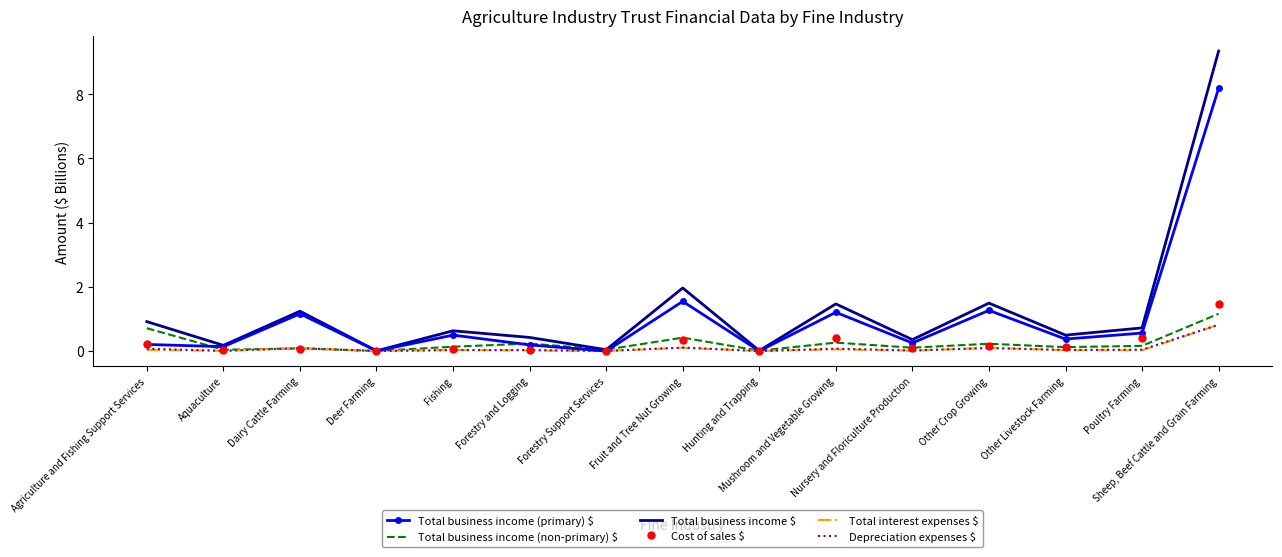

What are all the series names shown in the legend?

Total business income (primary) $, Total business income (non-primary) $, Total business income $, Cost of sales $, Total interest expenses $, Depreciation expenses $